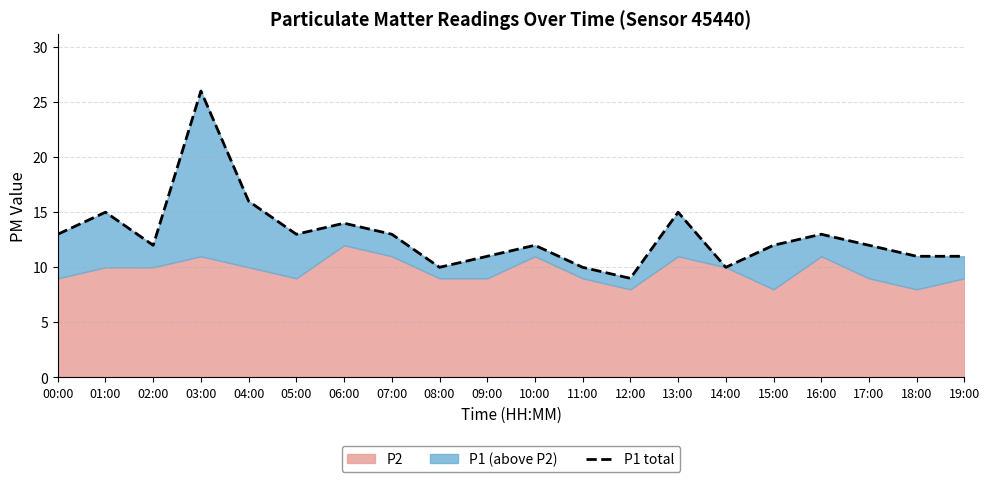

What position from the right is 13:00?

7